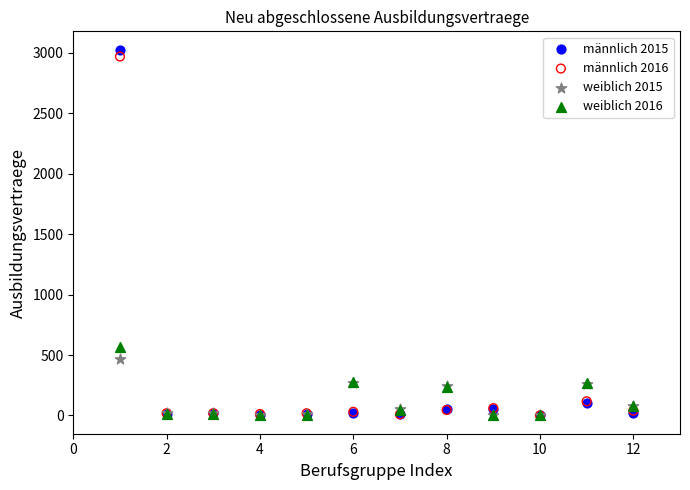

In the männlich 2016 series, what Y value is closest to 1485?

117